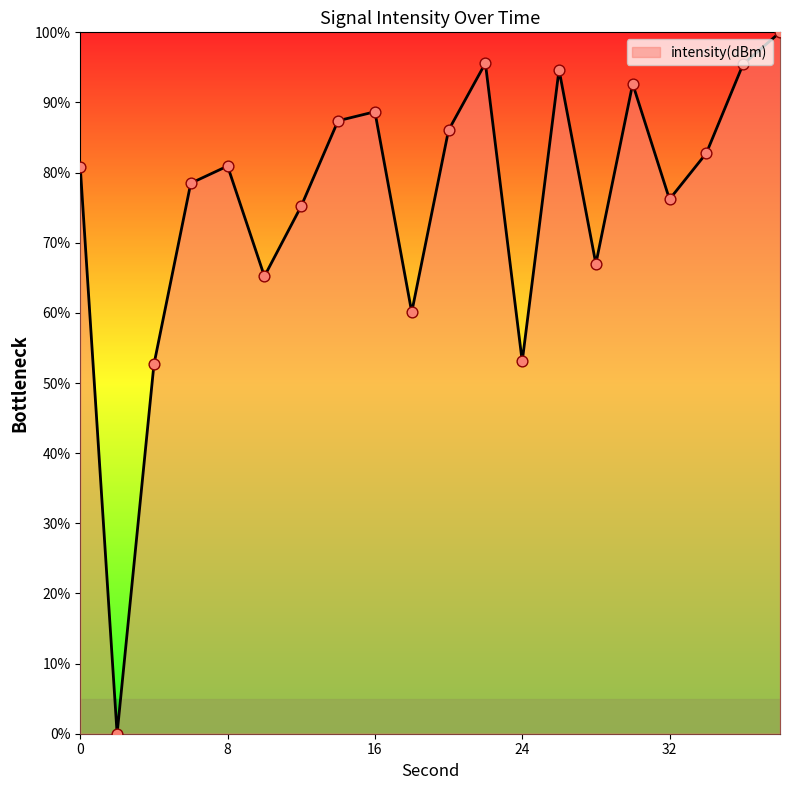

What is the difference between the maximum and minimum values?

100.0